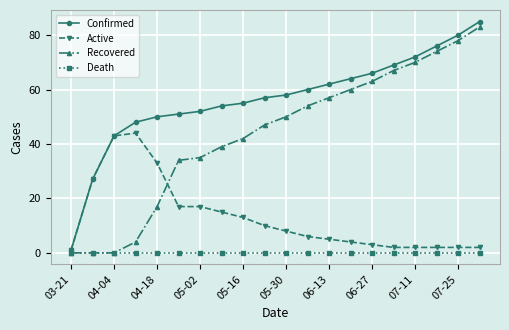

List the series in order of their overall mean, lowest first.

Death, Active, Recovered, Confirmed